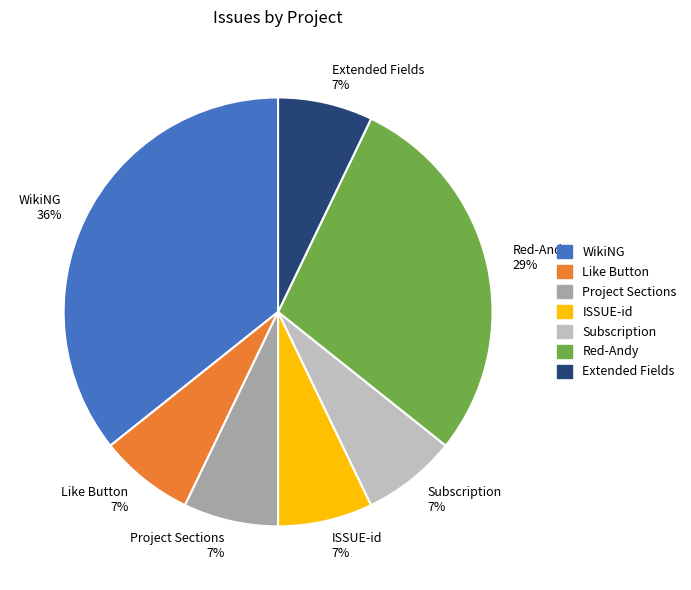

The Project Sections slice represents 1% of the pie. True or false?

False